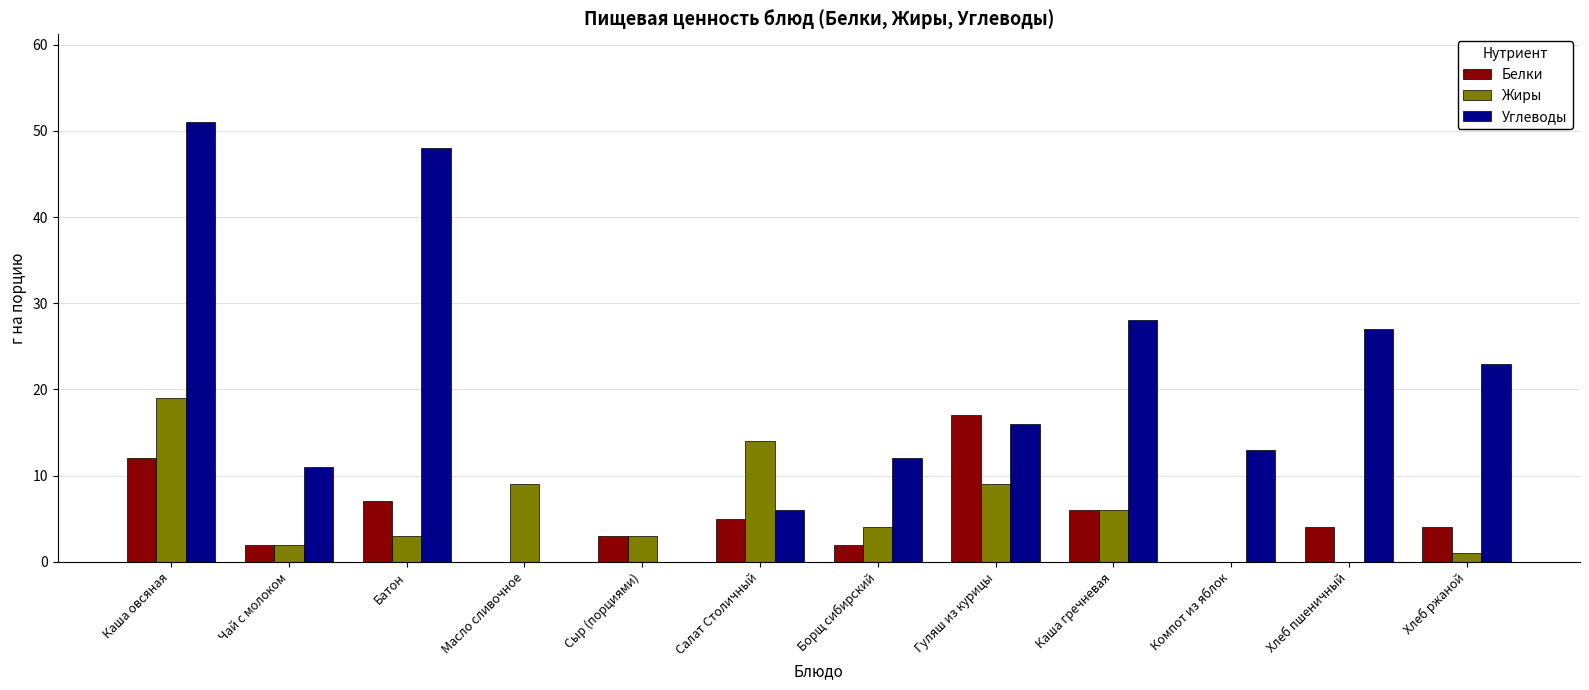

What is the highest value of the Белки series?

17